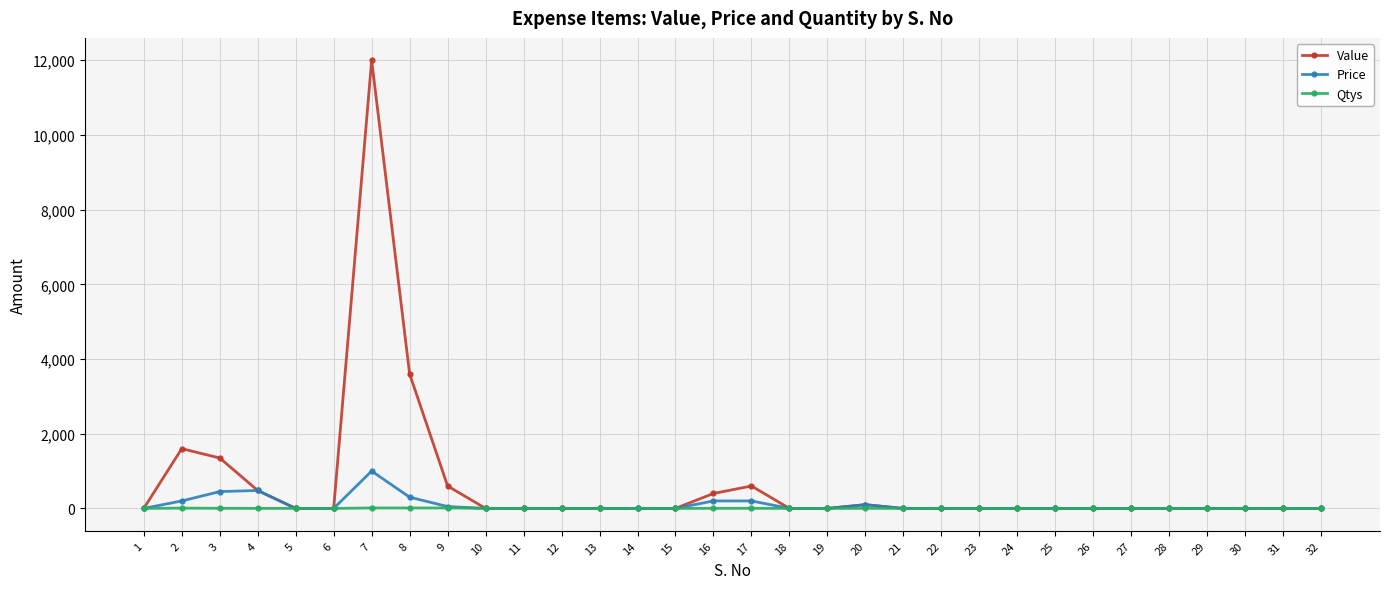

Is this an area chart (filled region under the line)?

No